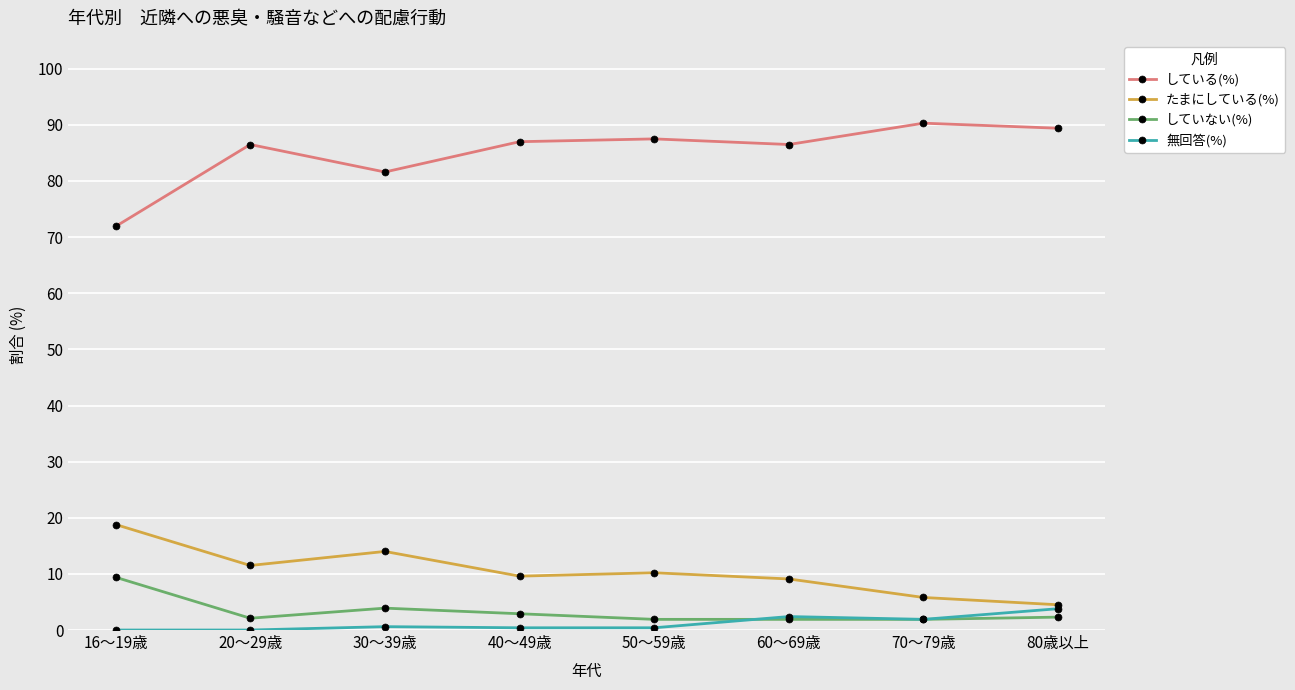

The value of たまにしている(%) at 80歳以上 is 7.9. True or false?

False